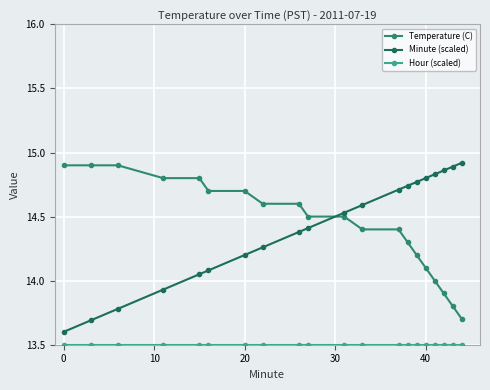

How many values in the Minute (scaled) series exceed 14?

16